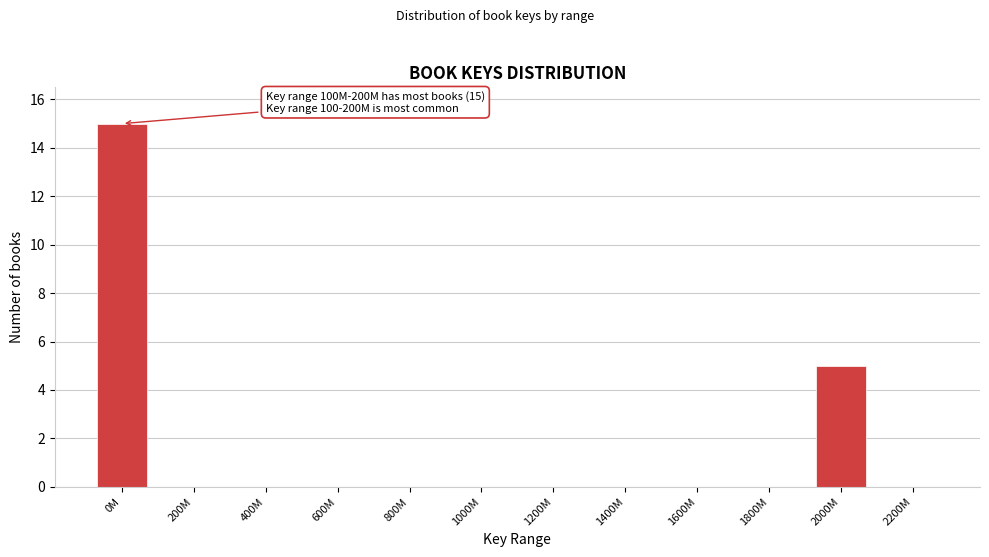

Reading left to right, what are all the values shown in this chart?

0M=15	200M=0	400M=0	600M=0	800M=0	1000M=0	1200M=0	1400M=0	1600M=0	1800M=0	2000M=5	2200M=0